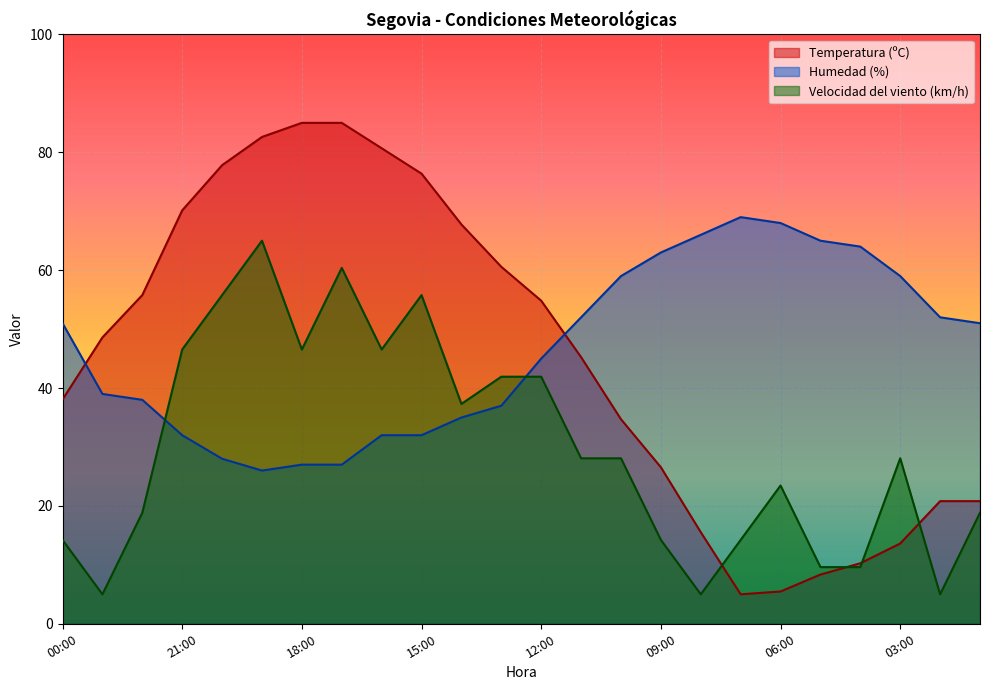

Reading right to left, list all the values displayed in this chart.

Temperatura (ºC): 20.8	20.8	13.6	10.3	8.4	5.5	5.0	15.5	26.6	34.7	45.2	54.8	60.6	67.8	76.4	80.7	85.0	85.0	82.6	77.8	70.1	55.8	48.6	38.1
Humedad (%): 51.0	52.0	59.0	64.0	65.0	68.0	69.0	66.0	63.0	59.0	52.0	45.0	37.0	35.0	32.0	32.0	27.0	27.0	26.0	28.0	32.0	38.0	39.0	51.0
Velocidad del viento (km/h): 18.8	5.0	28.1	9.6	9.6	23.5	14.2	5.0	14.2	28.1	28.1	41.9	41.9	37.3	55.8	46.5	60.4	46.5	65.0	55.8	46.5	18.8	5.0	14.2